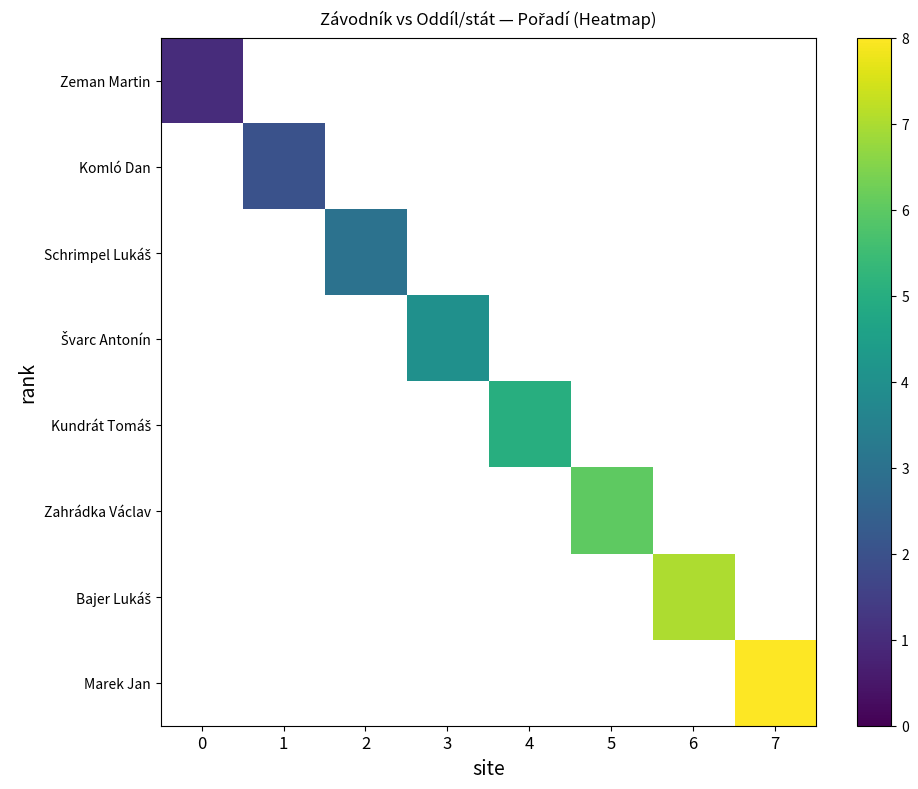

Count the number of data series in this chart.

8